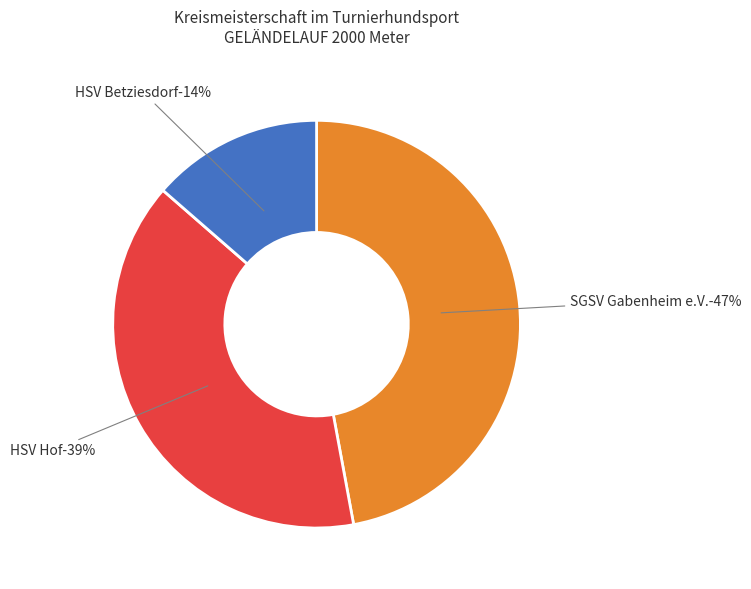

How many slices are in this pie chart?

3